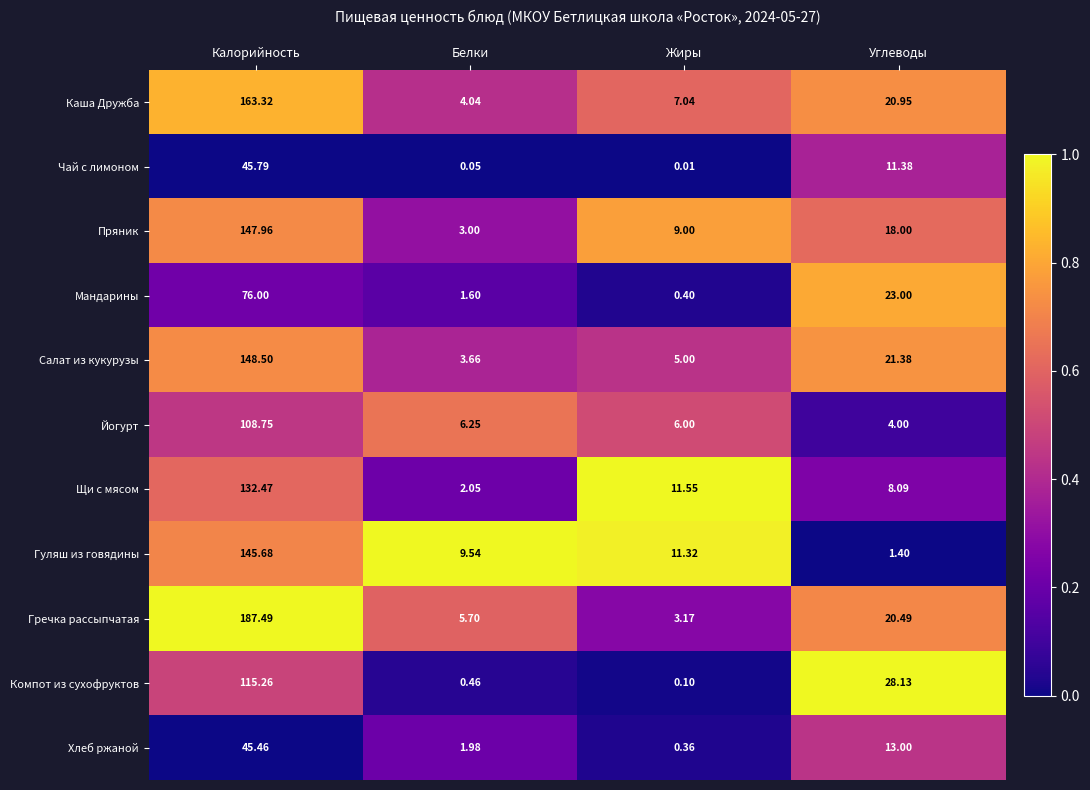

Where is Щи с мясом nearest to the value 67?

Жиры